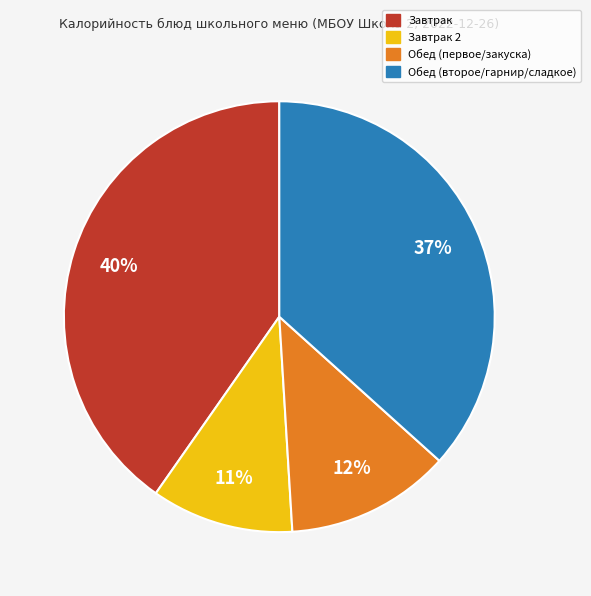

To the nearest percent, what is the average slice percentage?

25%